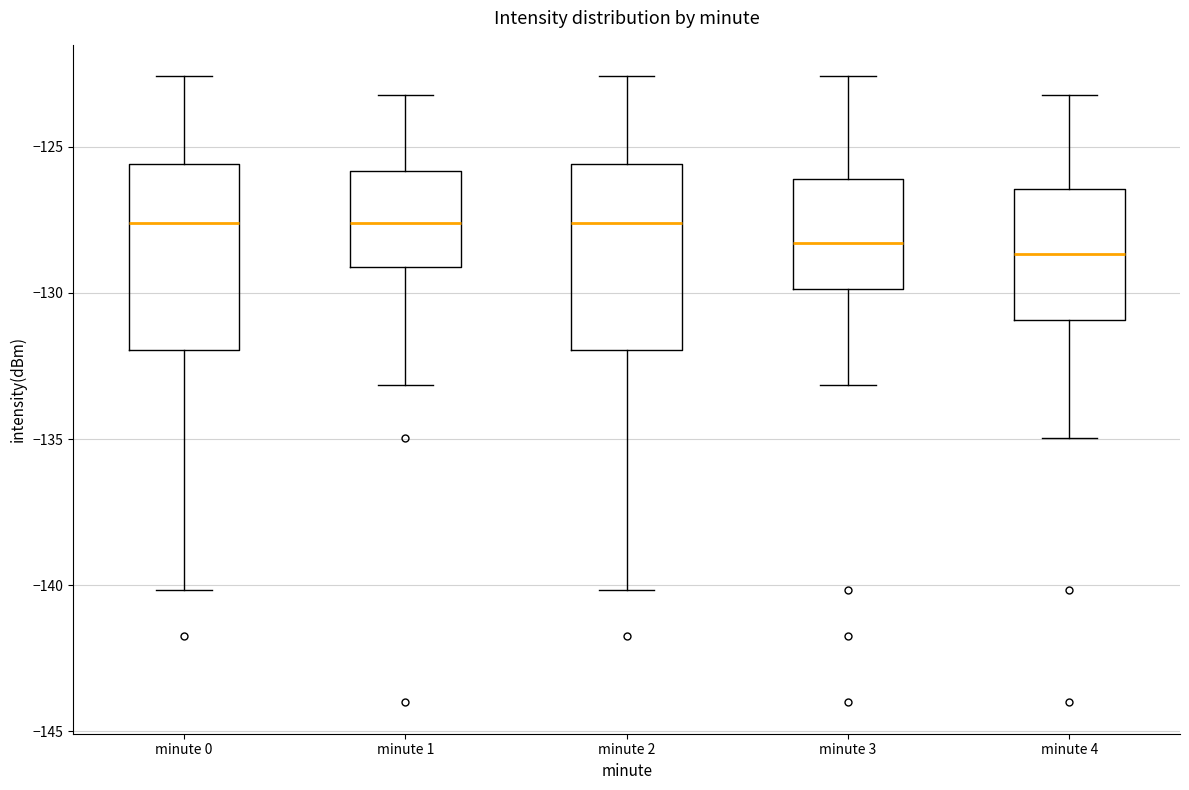

Reading left to right, read every box against the y-axis: the position of its median line, the range the box covers, and the ends of its whiskers. The values are not printed on the chart, so give them approximately, as read against the axis.

minute 0: median -127.5, box -132.0 to -125.5, whiskers -140.0 to -122.5
minute 1: median -127.5, box -129.0 to -126.0, whiskers -133.0 to -123.0
minute 2: median -127.5, box -132.0 to -125.5, whiskers -140.0 to -122.5
minute 3: median -128.5, box -130.0 to -126.0, whiskers -133.0 to -122.5
minute 4: median -128.5, box -131.0 to -126.5, whiskers -135.0 to -123.0